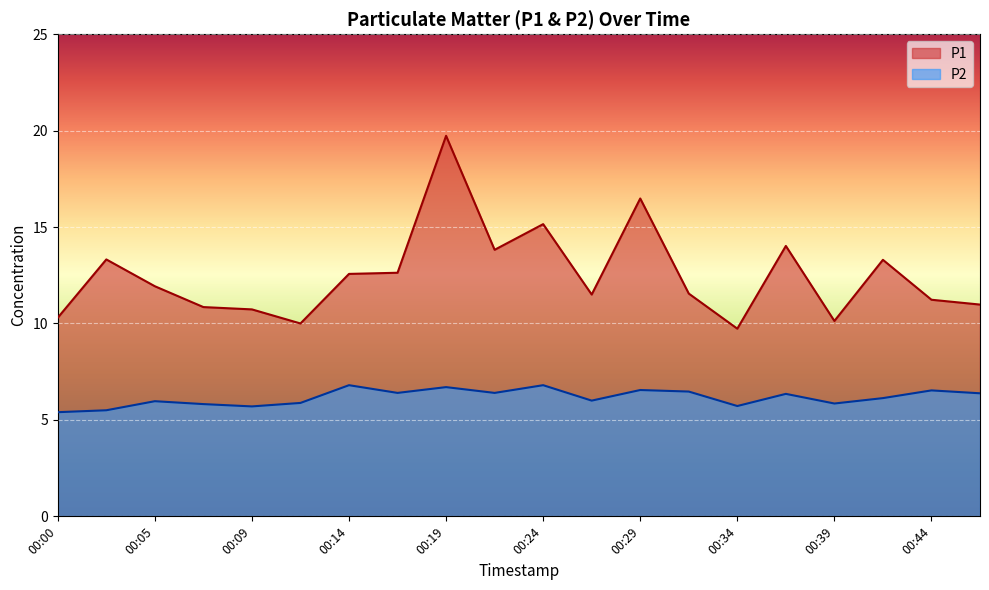

List the series in order of their peak value, lowest first.

P2, P1